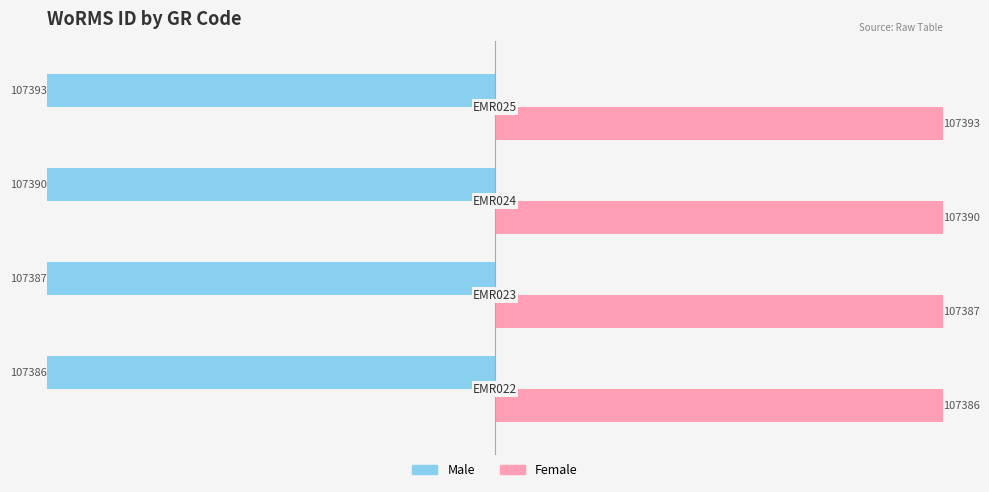

What is the maximum value for Male?

-107386